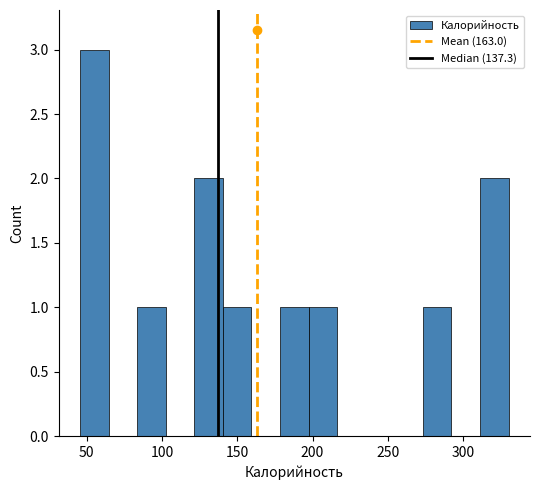

Around what value on the x-axis is the tallest bar? Give the approximate position of its centre, as read against the axis.

55